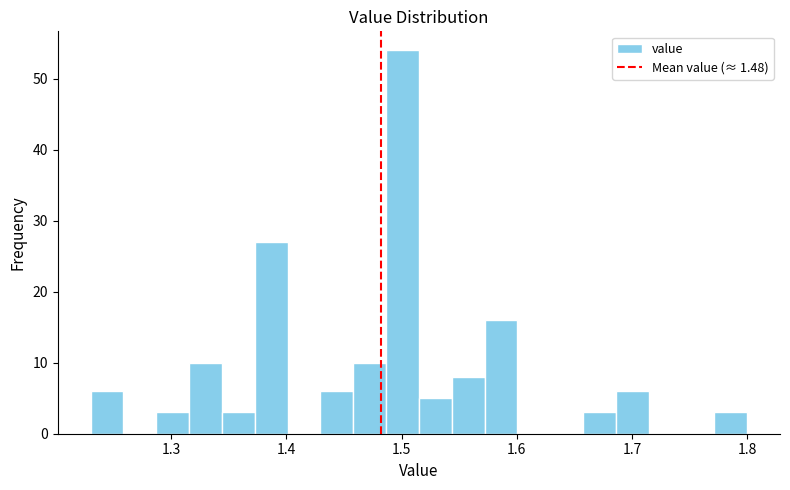

Around what value on the x-axis is the tallest bar? Give the approximate position of its centre, as read against the axis.

1.50